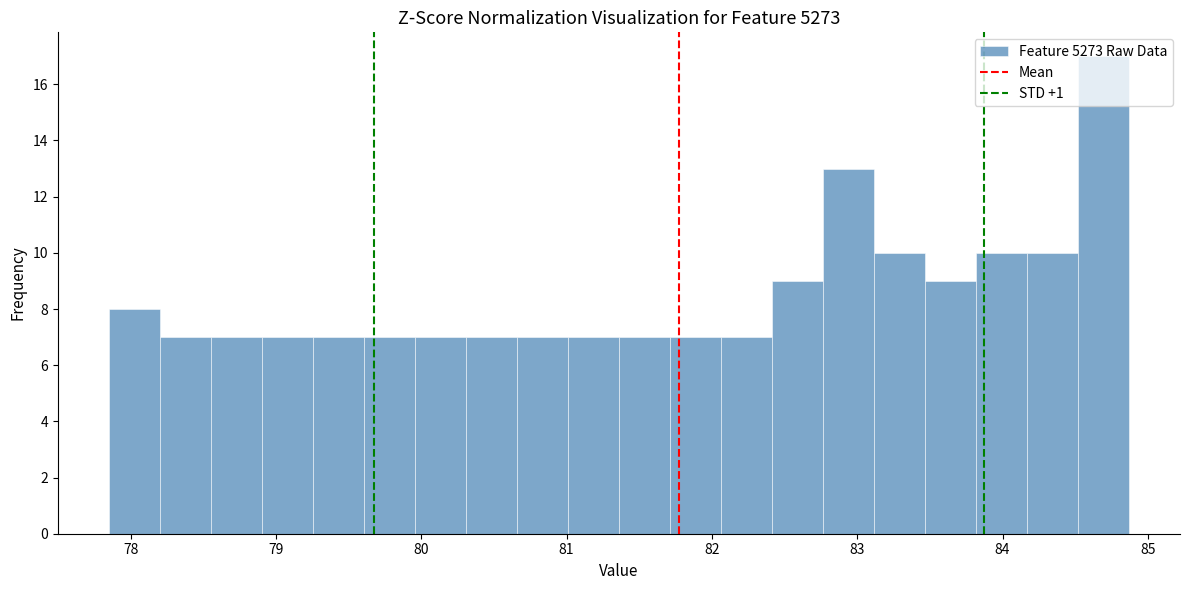

Read against the x-axis, roughly where is the centre of the tallest bar?

84.7